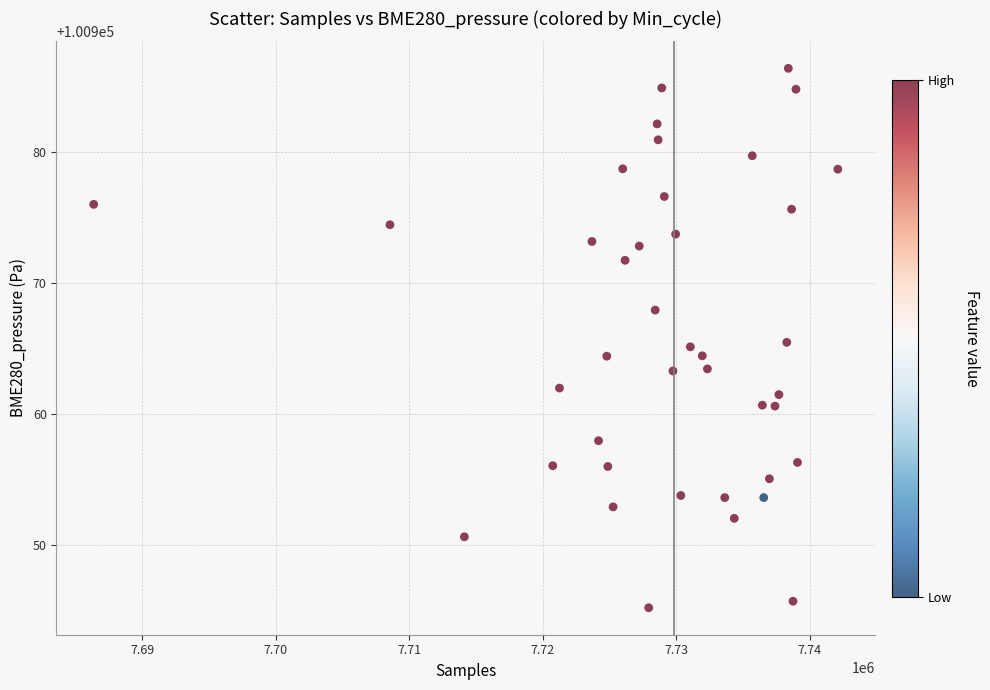

What is the range of Y values (max minus min)?

41.3